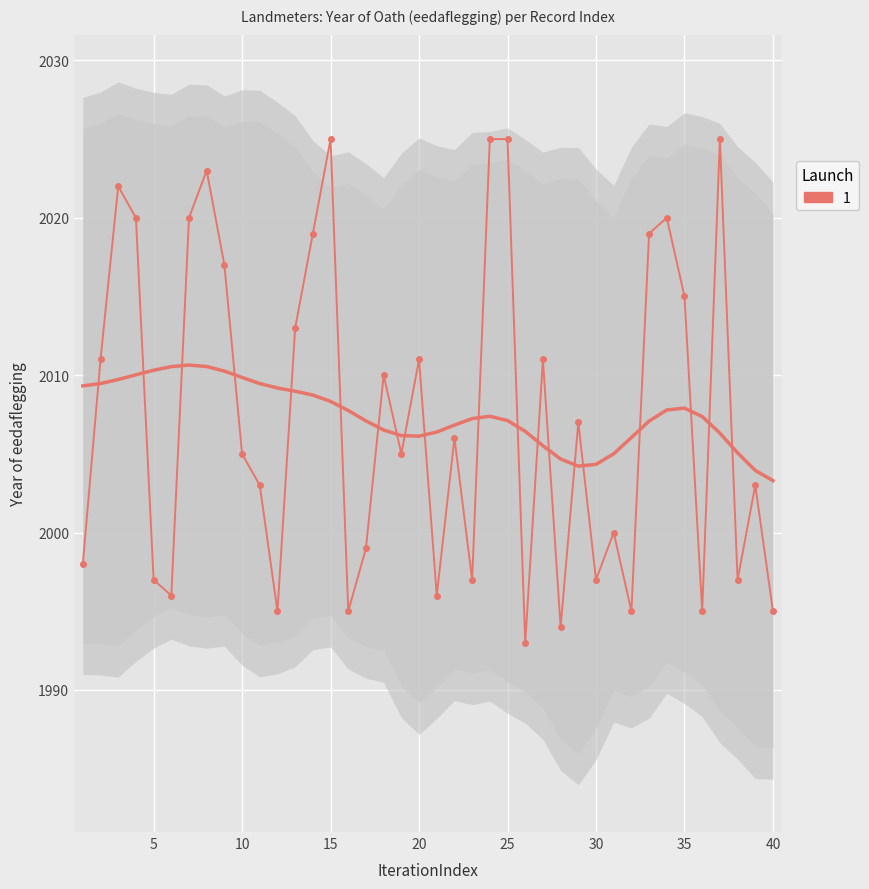

What is the value of the 5th point from the left?

1997